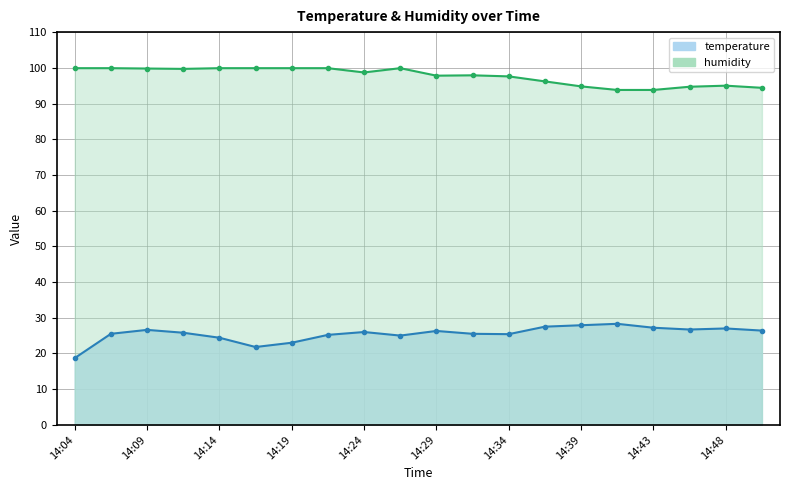

What is the sum of the temperature values at 14:14 and 14:21?

49.6